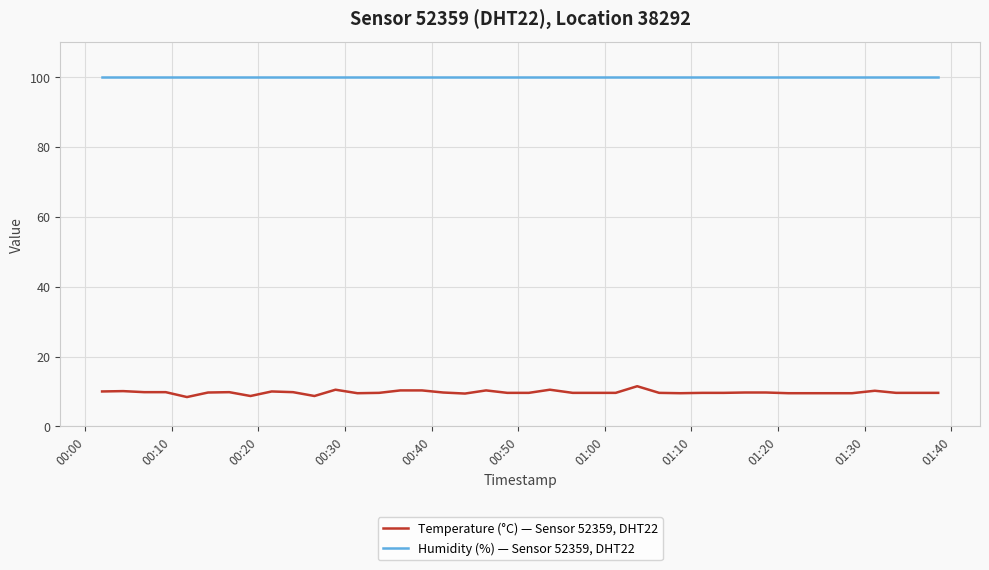

True or false: Humidity (%) — Sensor 52359, DHT22 and Temperature (°C) — Sensor 52359, DHT22 cross at least once.

False